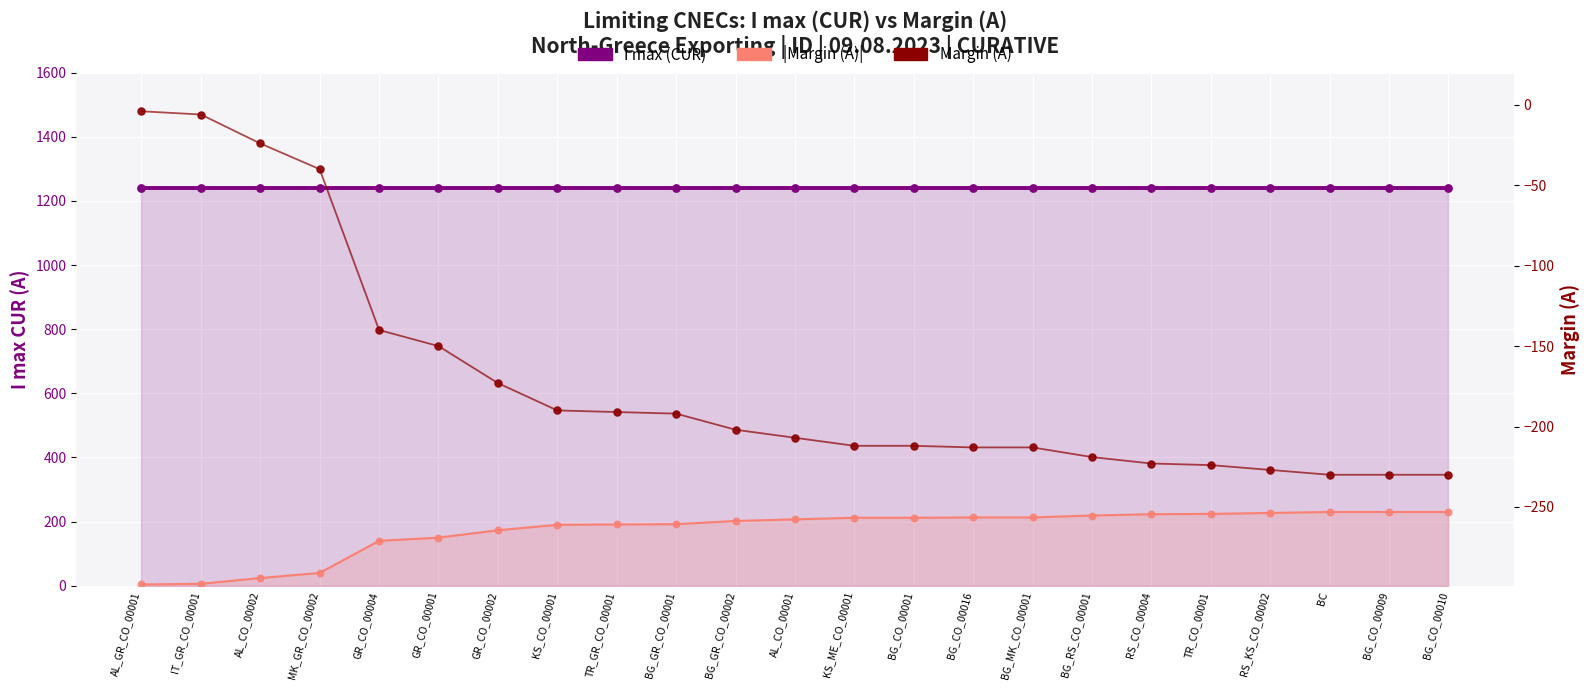

What is the total value across all series at MK_GR_CO_00002?

1240